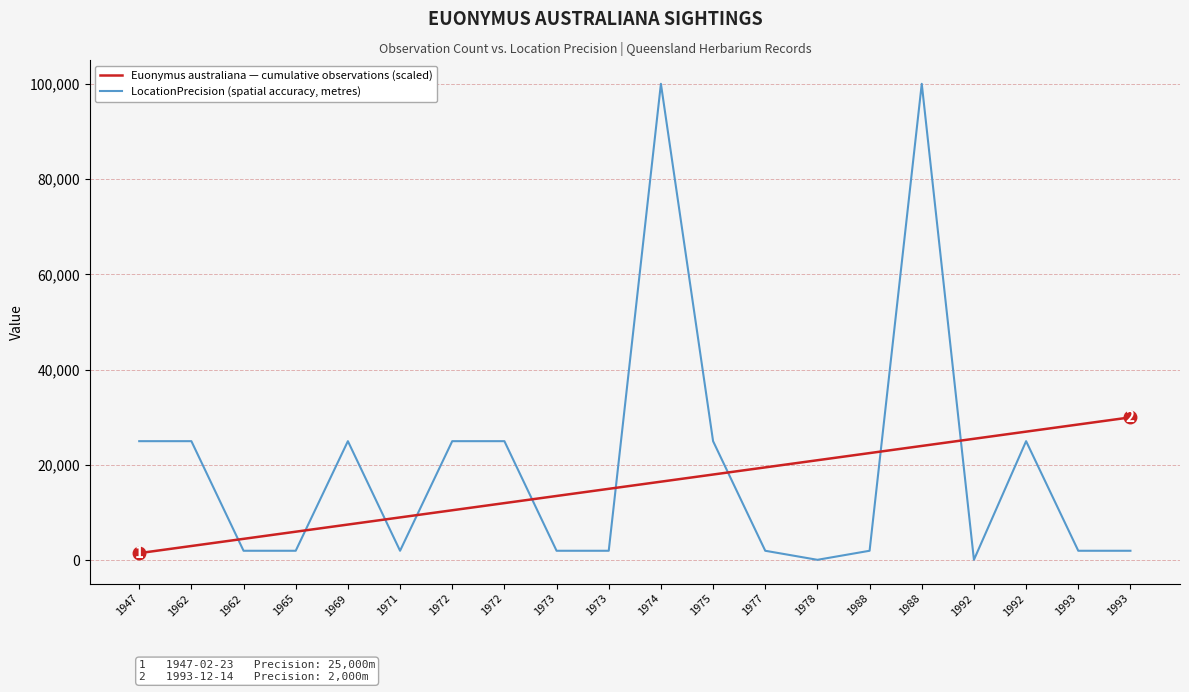

Reading left to right, what are all the values shown in this chart?

LocationPrecision (spatial accuracy, metres): 1947=25000	1962=25000	1962=2000	1965=2000	1969=25000	1971=2000	1972=25000	1972=25000	1973=2000	1973=2000	1974=100000	1975=25000	1977=2000	1978=100	1988=2000	1988=100000	1992=100	1992=25000	1993=2000	1993=2000
Euonymus australiana — cumulative observations (scaled): 1947=1500	1962=3000	1962=4500	1965=6000	1969=7500	1971=9000	1972=10500	1972=12000	1973=13500	1973=15000	1974=16500	1975=18000	1977=19500	1978=21000	1988=22500	1988=24000	1992=25500	1992=27000	1993=28500	1993=30000